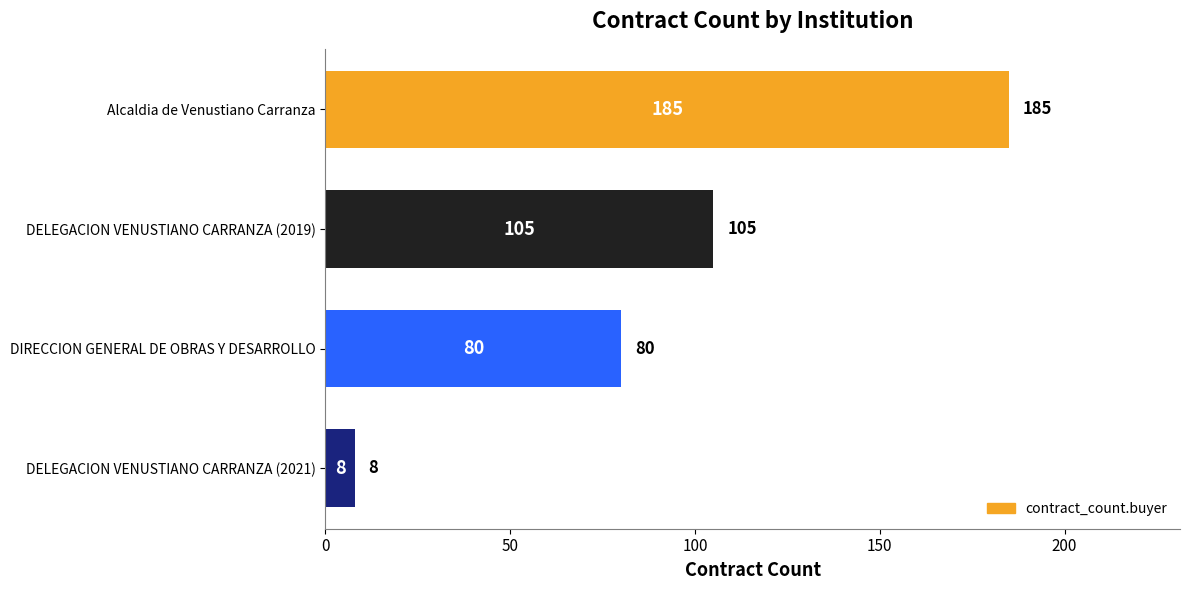

What is the sum of all values?

378